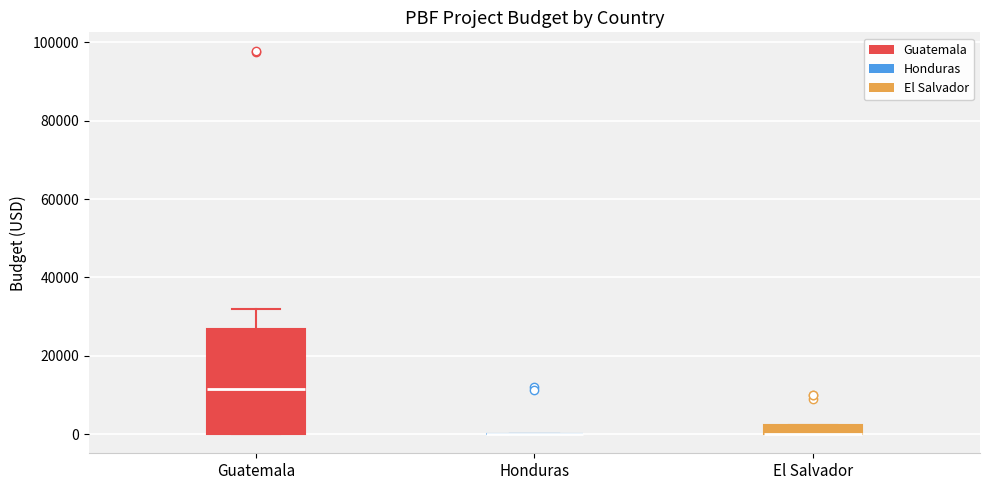

Where is the lower edge of the box for El Salvador on the y-axis? The values are not printed on the chart, so give them approximately, as read against the axis.

0